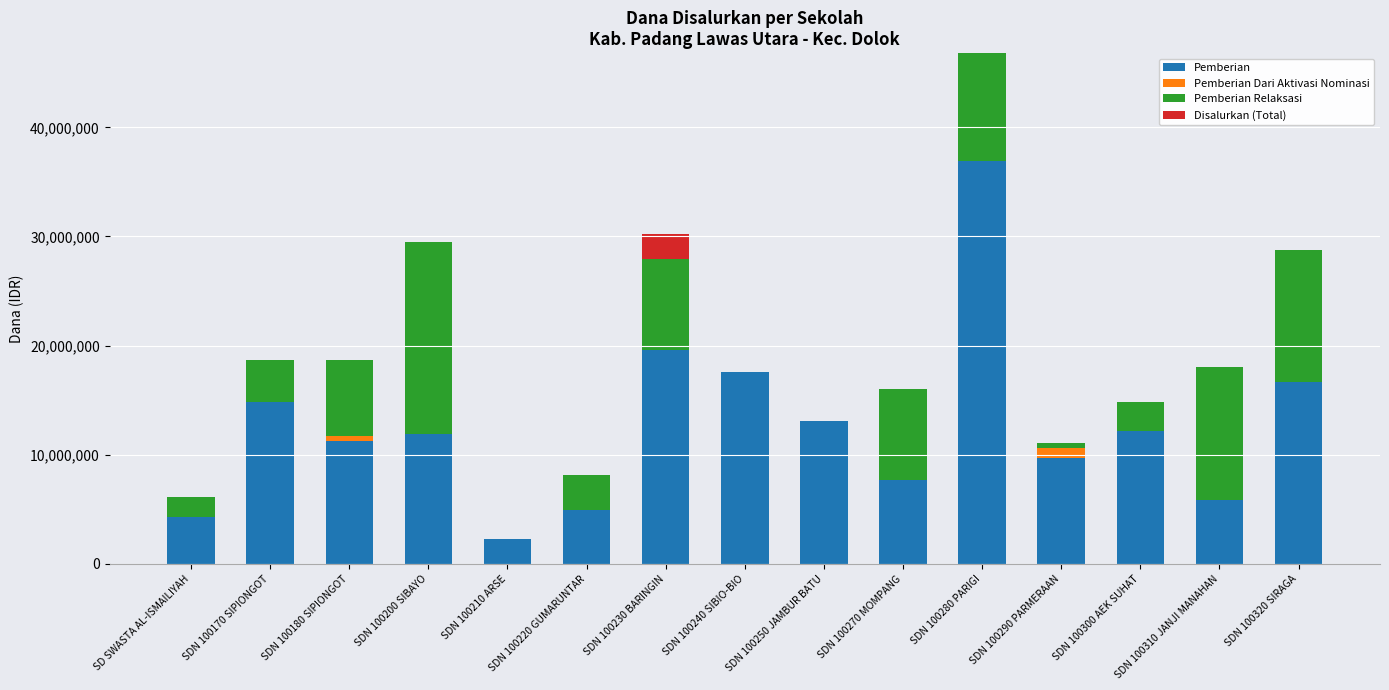

What is the highest value of the Pemberian series?

36900000